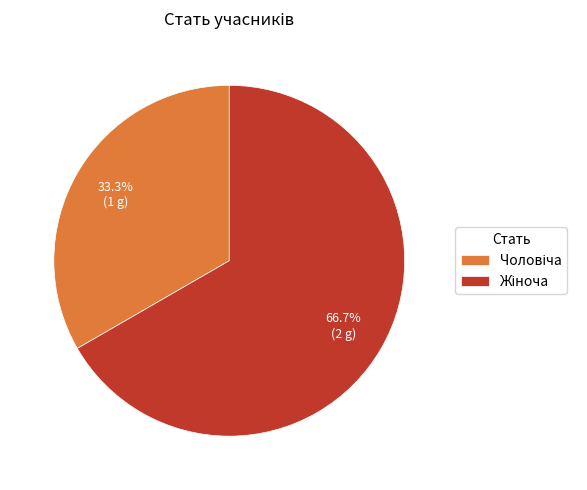

Count the number of slices in the pie.

2